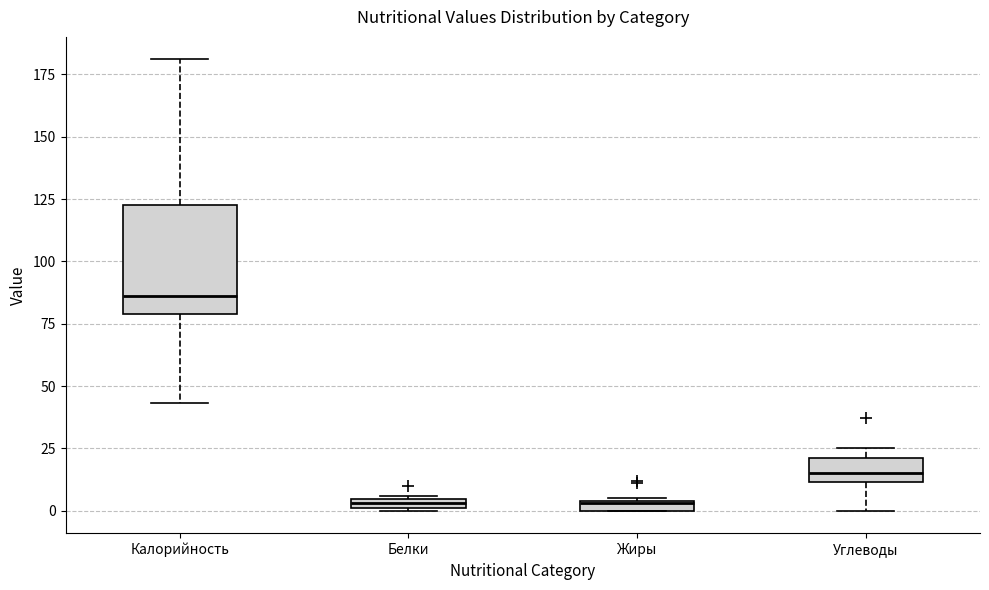

Comparing the boxes themselves (not the whiskers), which one is the tallest?

Калорийность